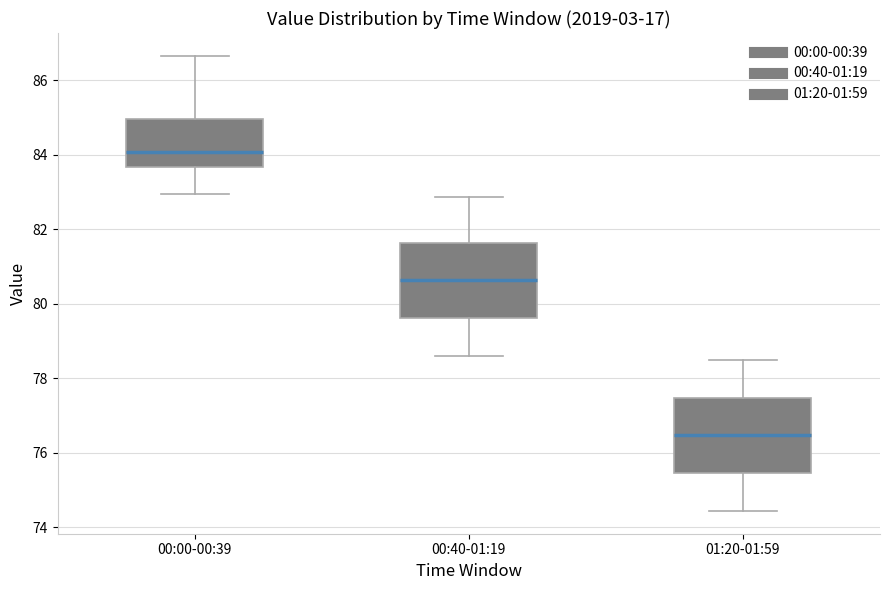

Where does the upper whisker of the box for 01:20-01:59 end on the y-axis? The values are not printed on the chart, so give them approximately, as read against the axis.

78.4